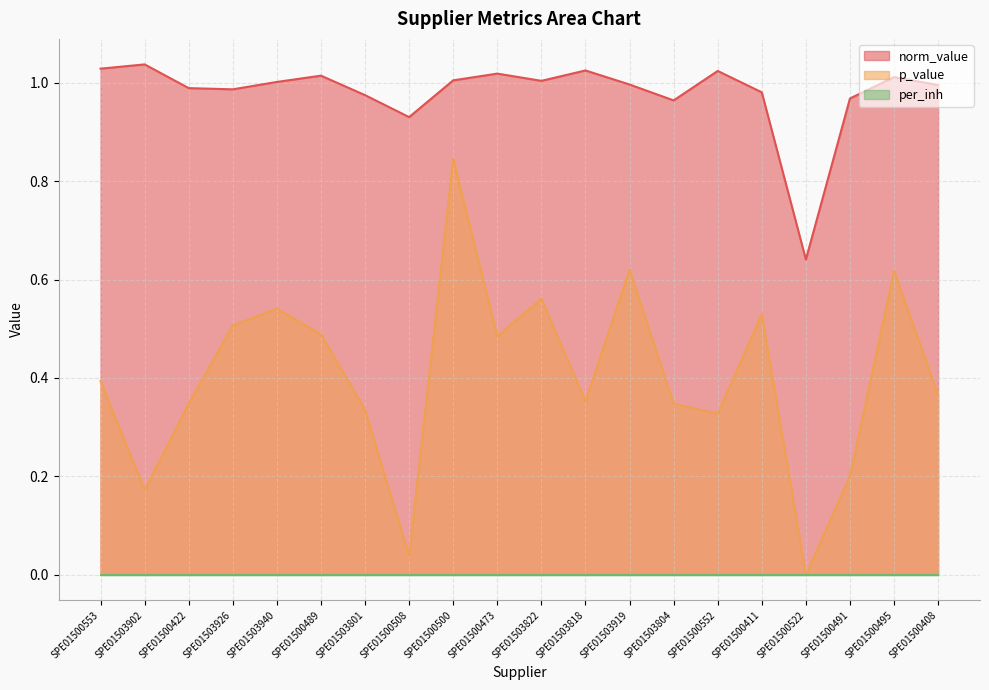

What is the sum of all p_value values?

8.1